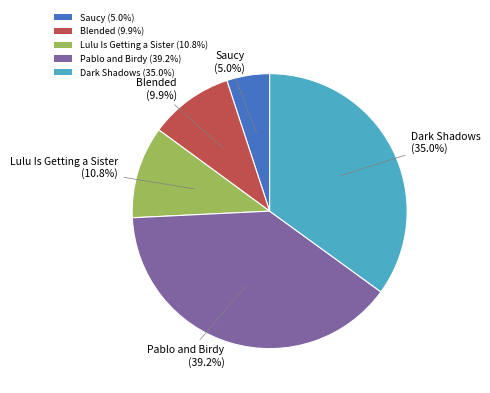

What is the largest slice in the pie chart?

Pablo and Birdy